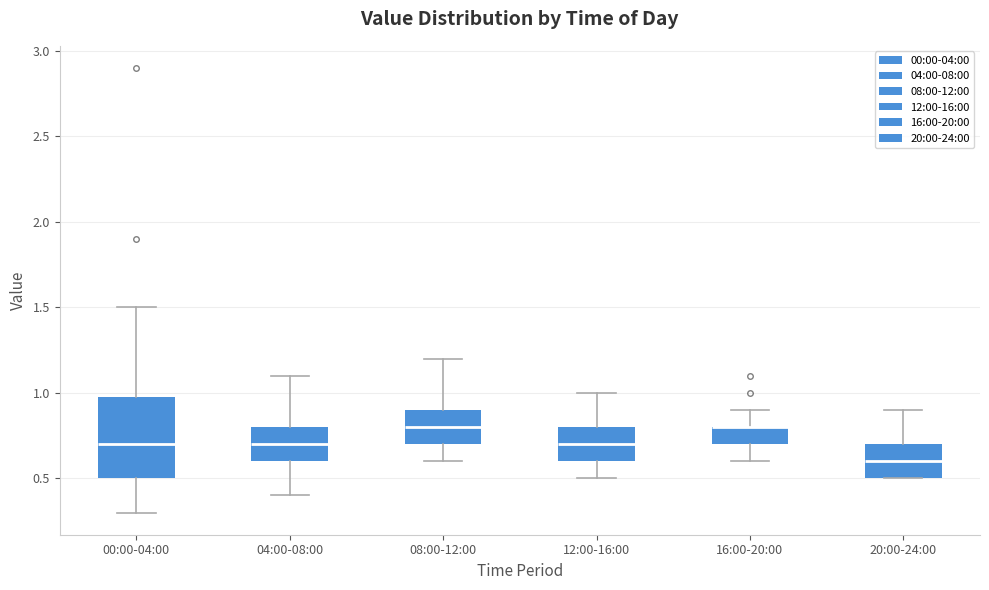

Where is the upper edge of the box for 20:00-24:00 on the y-axis? The values are not printed on the chart, so give them approximately, as read against the axis.

0.7